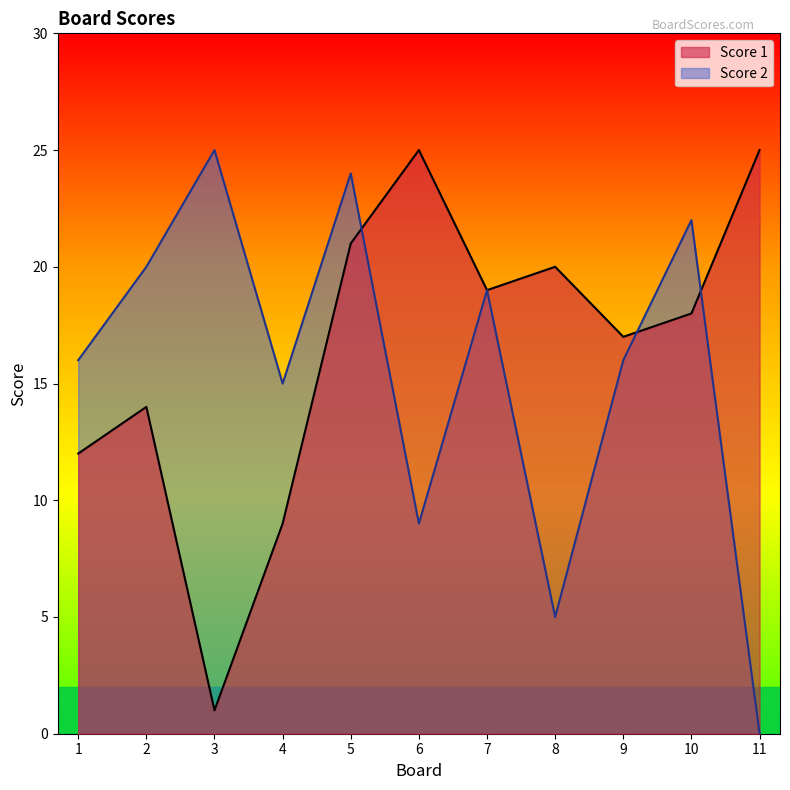

Reading left to right, what are all the values shown in this chart?

Score 1: 12	14	1	9	21	25	19	20	17	18	25
Score 2: 16	20	25	15	24	9	19	5	16	22	0